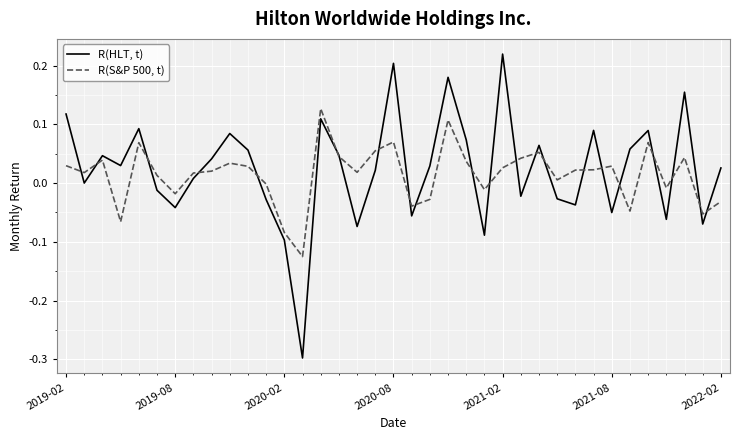

Rank the series by their average value, from highest to lowest.

R(HLT, t), R(S&P 500, t)